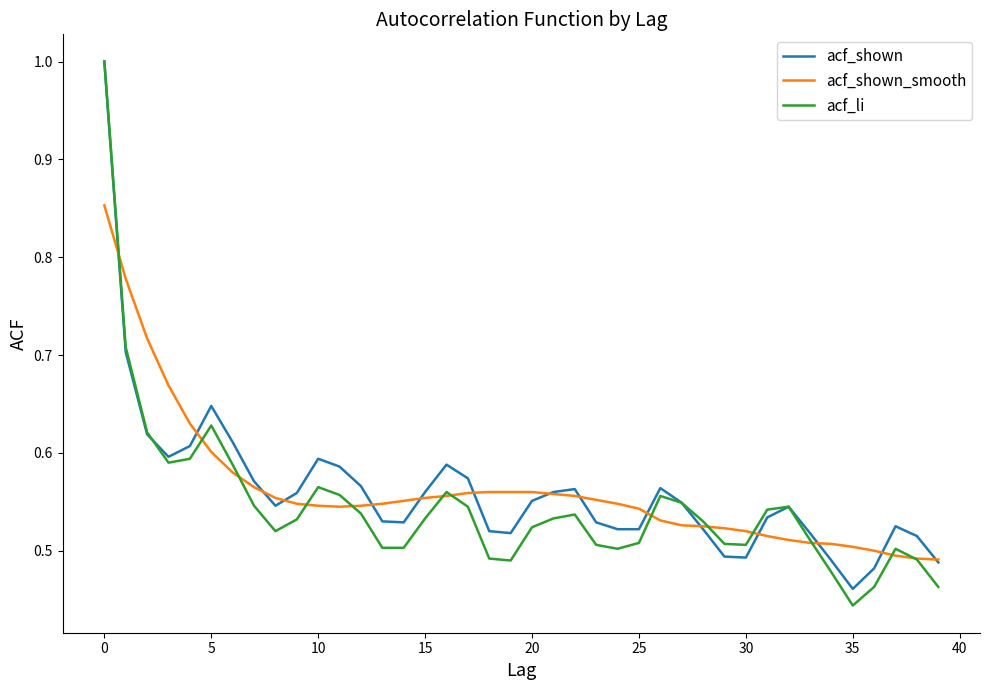

Which series has the widest spread of values?

acf_li